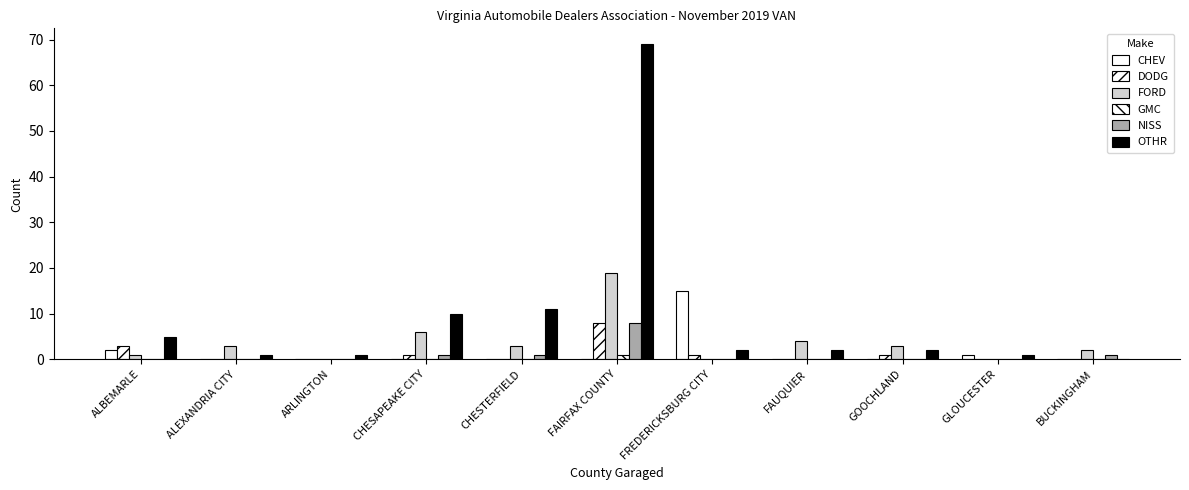

How many series are shown in this chart?

6